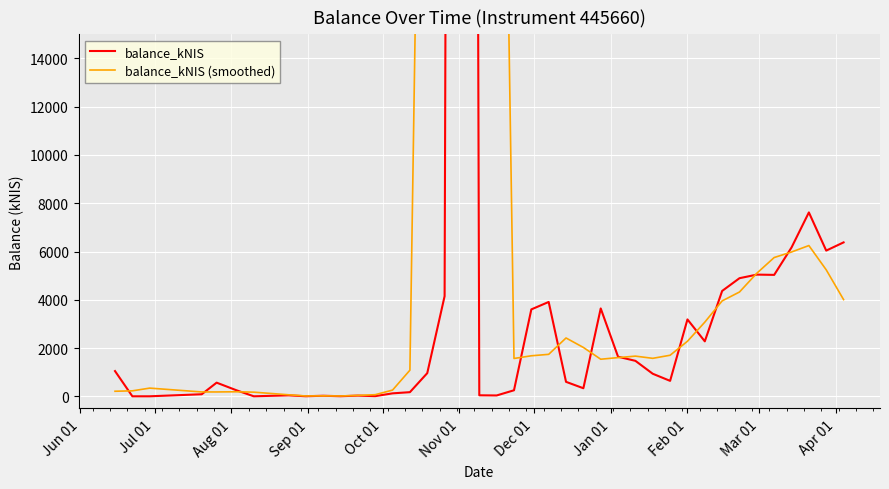

Reading left to right, transcribe all the data shown in this chart.

balance_kNIS: 1045.0	0.0	0.0	84.6	564.8	249.4	0.0	38.7	2.0	22.2	2.9	27.8	6.5	121.8	170.8	959.6	4148.1	233438.7	41.0	34.3	249.2	3600.9	3909.2	599.2	333.4	3639.8	1638.9	1469.0	933.6	639.5	3185.3	2277.3	4365.7	4893.7	5042.2	5031.0	6166.8	7619.2	6037.6	6377.5
balance_kNIS (smoothed): 209.0	225.9	338.9	179.8	179.8	187.5	171.0	62.5	13.2	18.7	12.3	36.2	66.0	257.3	1081.4	47767.8	47751.6	47724.3	47582.2	47472.8	1566.9	1678.5	1738.4	2416.5	2024.1	1536.1	1602.9	1664.2	1573.3	1700.9	2280.3	3072.3	3952.8	4322.0	5099.9	5750.6	5979.4	6246.4	5240.2	4006.9